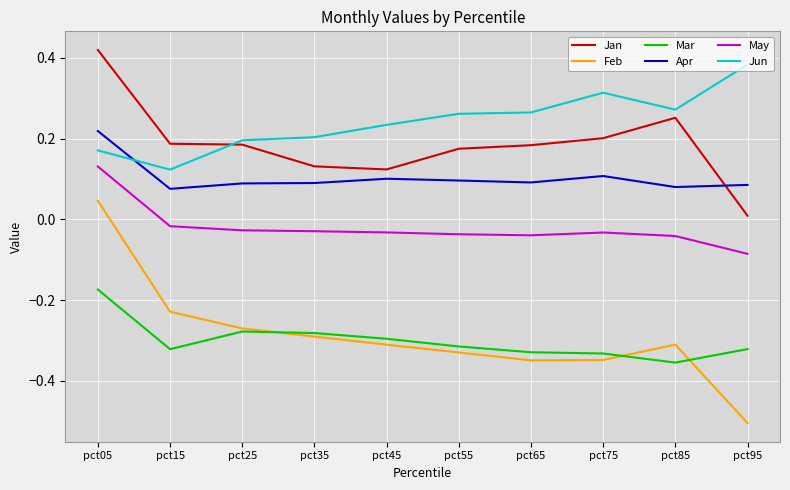

True or false: Jun has a value of 0.4 at pct55.

False